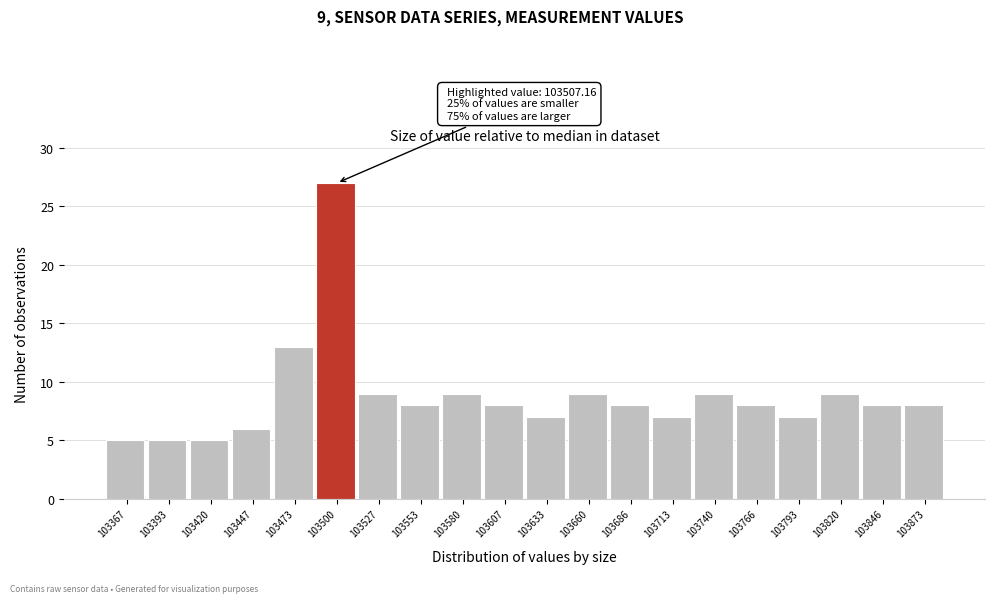

Reading right to left, what are all the values shown in this chart?

8	8	9	7	8	9	7	8	9	7	8	9	8	9	27	13	6	5	5	5